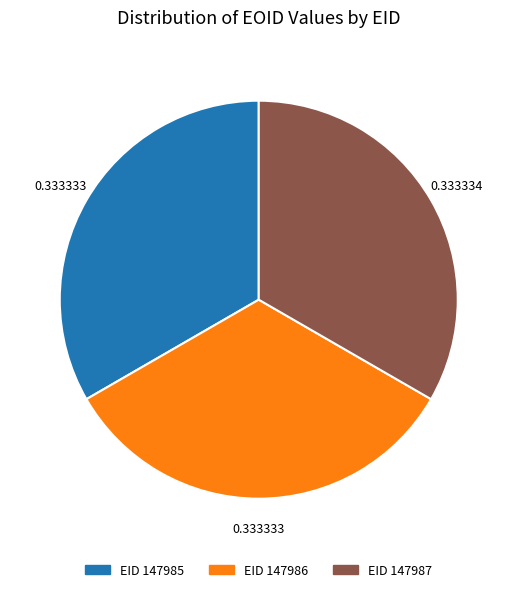

Approximately how many times larger is the value at EID 147987 compared to EID 147985?

1.0